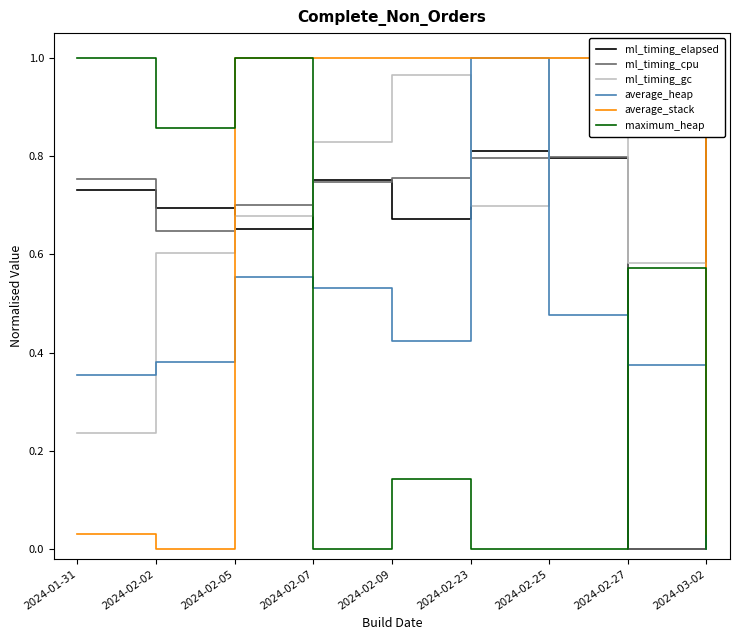

Which series has the largest total across all categories?

ml_timing_cpu